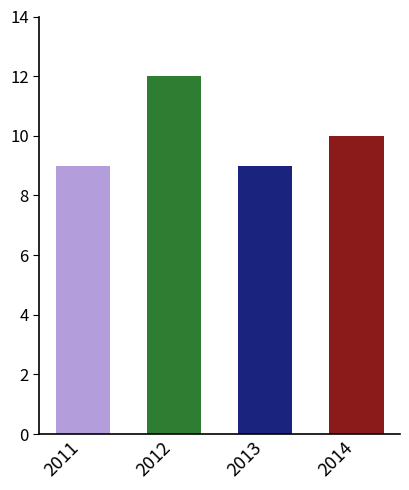

What is the minimum value shown in the chart?

9